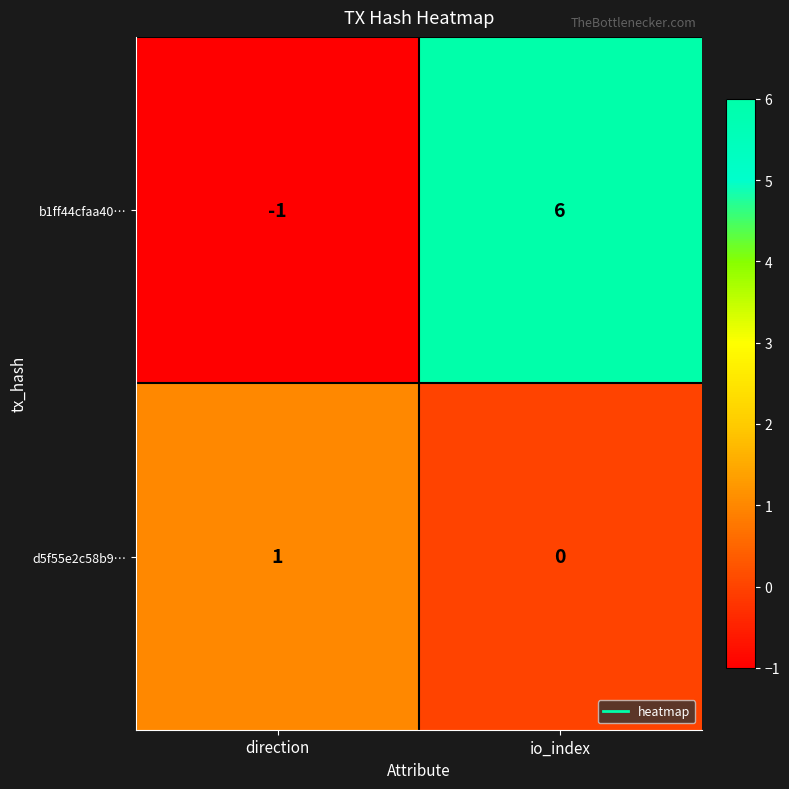

Where is b1ff44cfaa40… nearest to the value 2?

direction